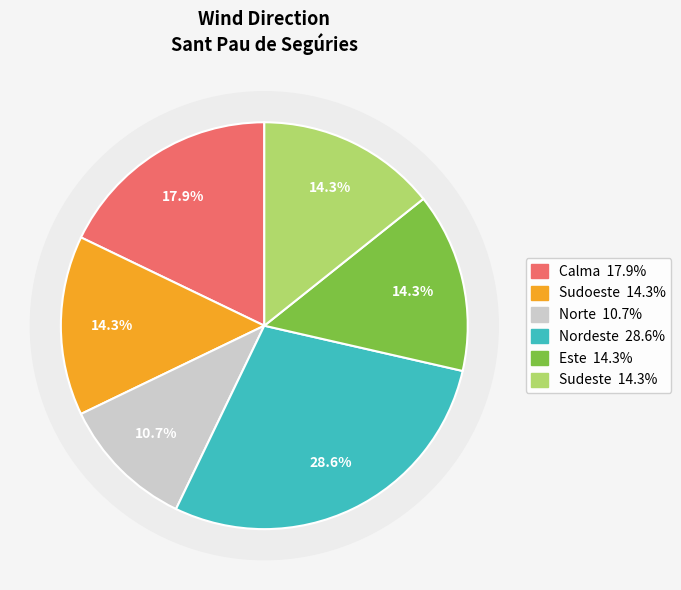

Does Calma account for over 50% of the chart?

No